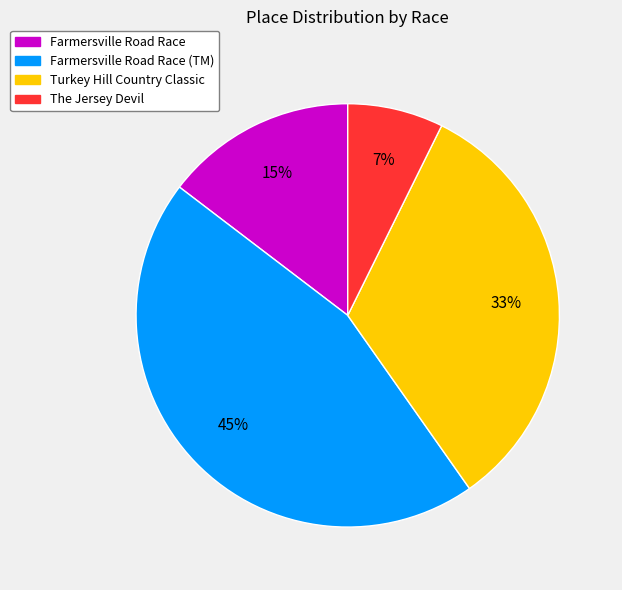

How many segments does this pie chart have?

4